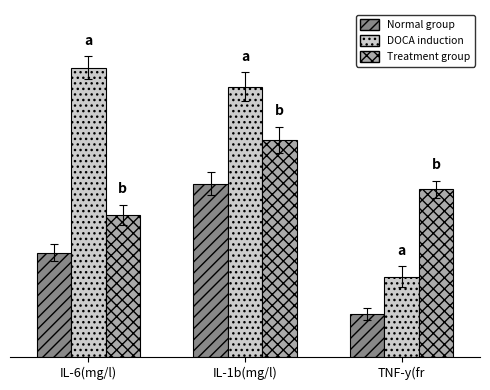

What is the spread (max minus min) of values at TNF-y(fr?

43.2